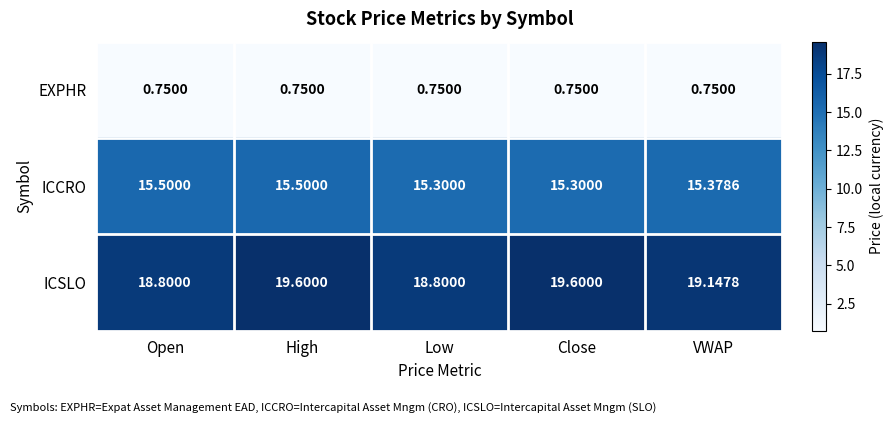

At which label is ICSLO closest to 19?

VWAP